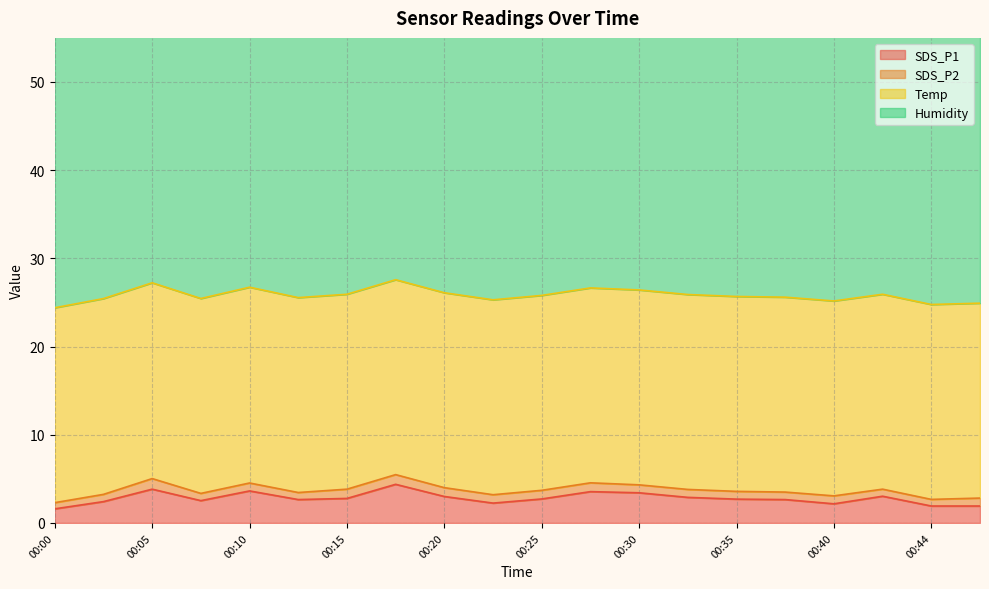

Between 00:32 and 00:44, which series saw the biggest shift?

SDS_P1